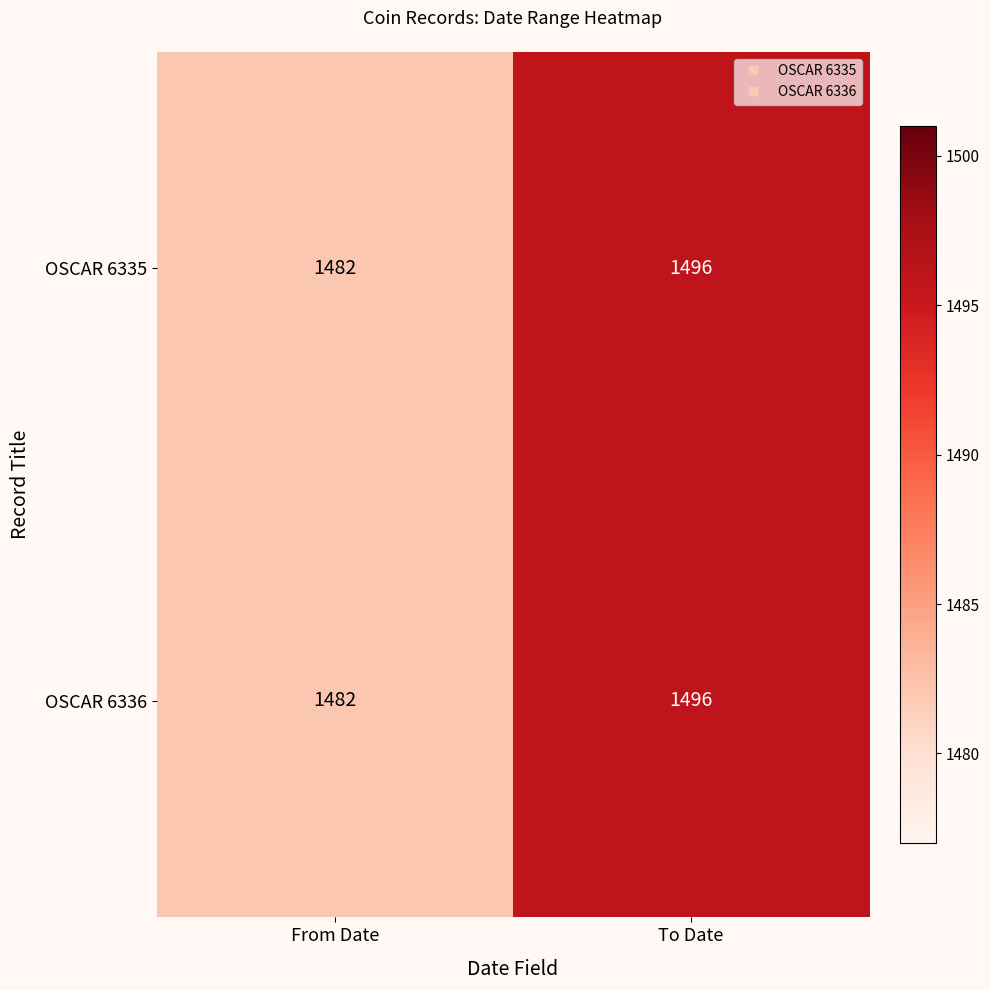

List the labels in order of OSCAR 6336 value, smallest first.

From Date, To Date